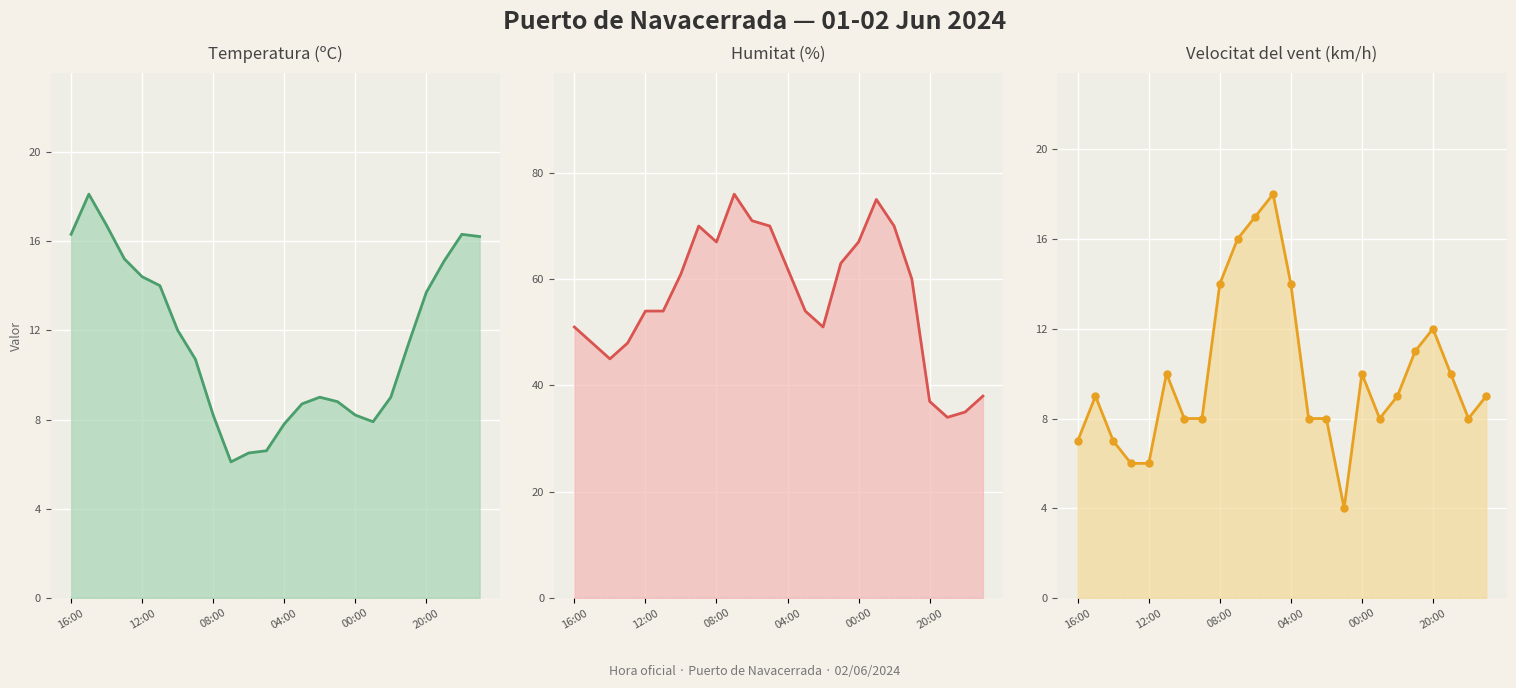

The Temperatura (ºC) series shows 16.2 at 7. True or false?

False